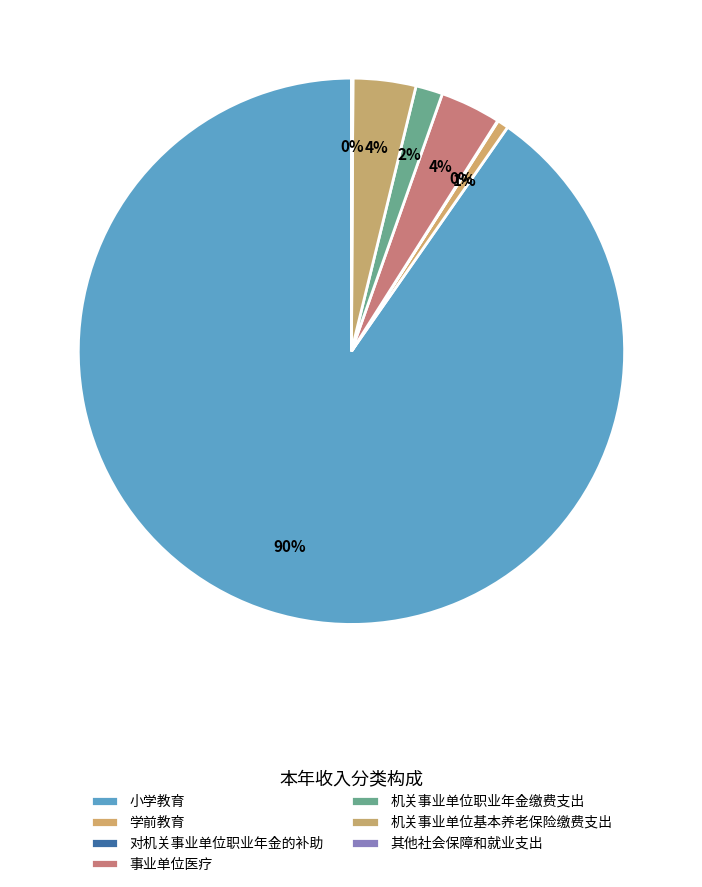

To the nearest percent, what is the difference between the 小学教育 and 事业单位医疗 slice percentages?

87%